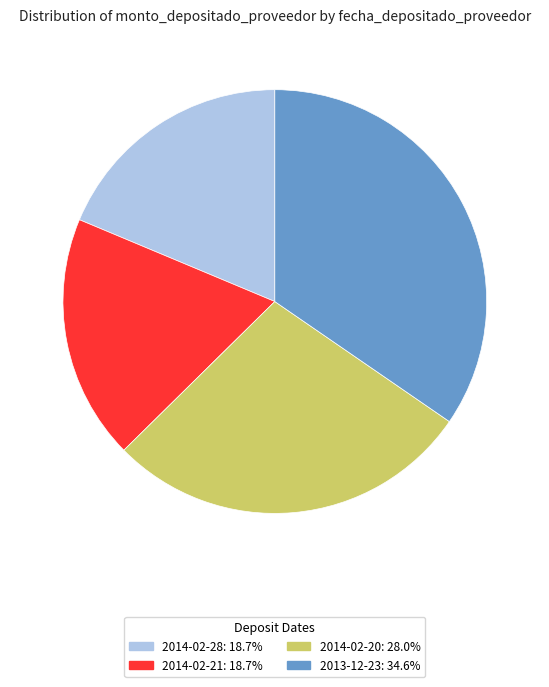

How many slices are in this pie chart?

4